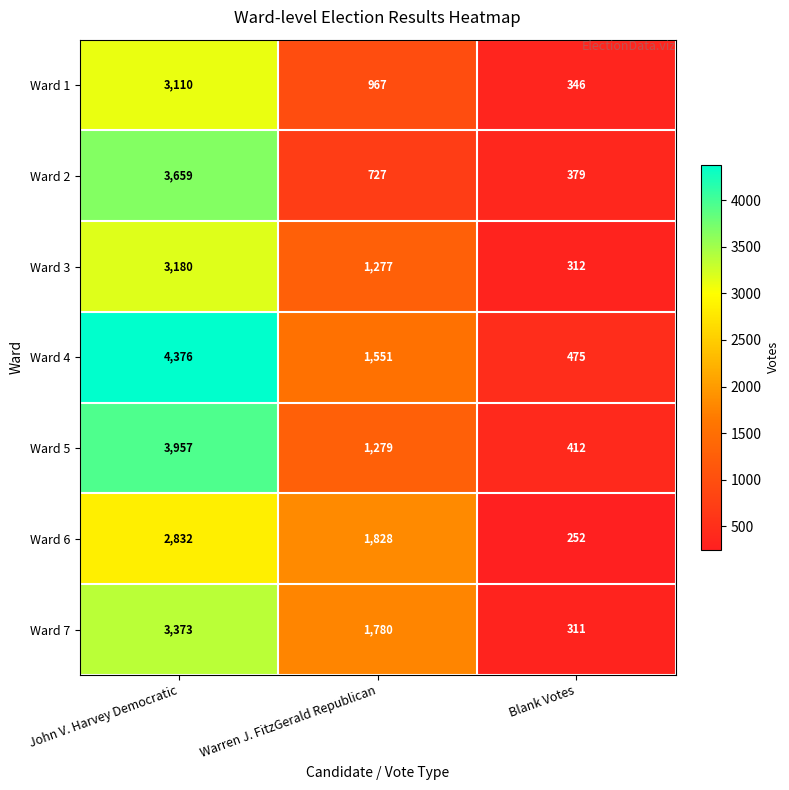

The value of Ward 4 at Warren J. FitzGerald Republican is 2667. True or false?

False